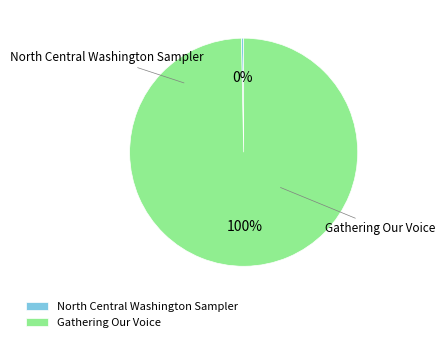

Count the number of slices in the pie.

2